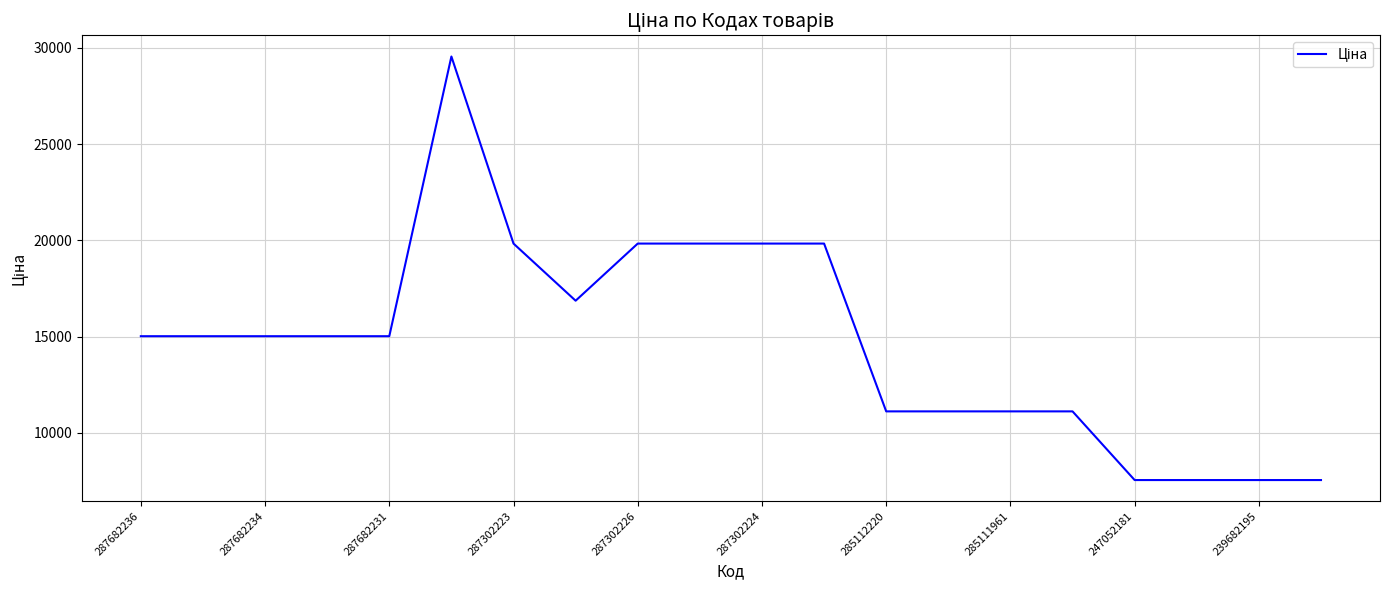

What is the greatest value displayed?

29548.9